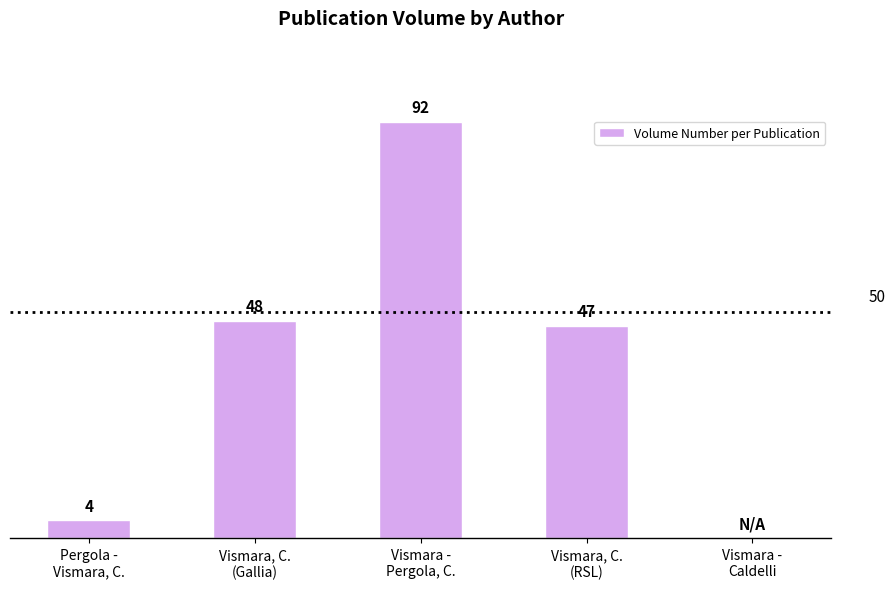

What is the change in value from Vismara, C.
(RSL) to Vismara -
Caldelli?

-47